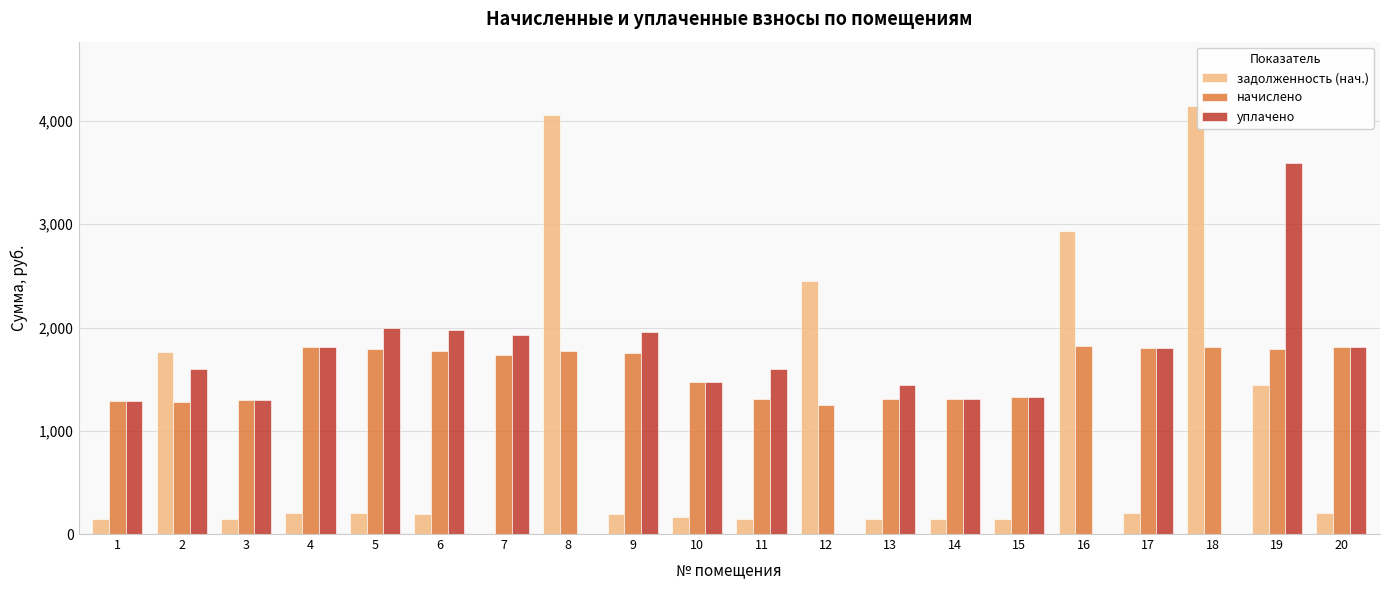

Between 16 and 20, which series saw the biggest shift?

задолженность (нач.)